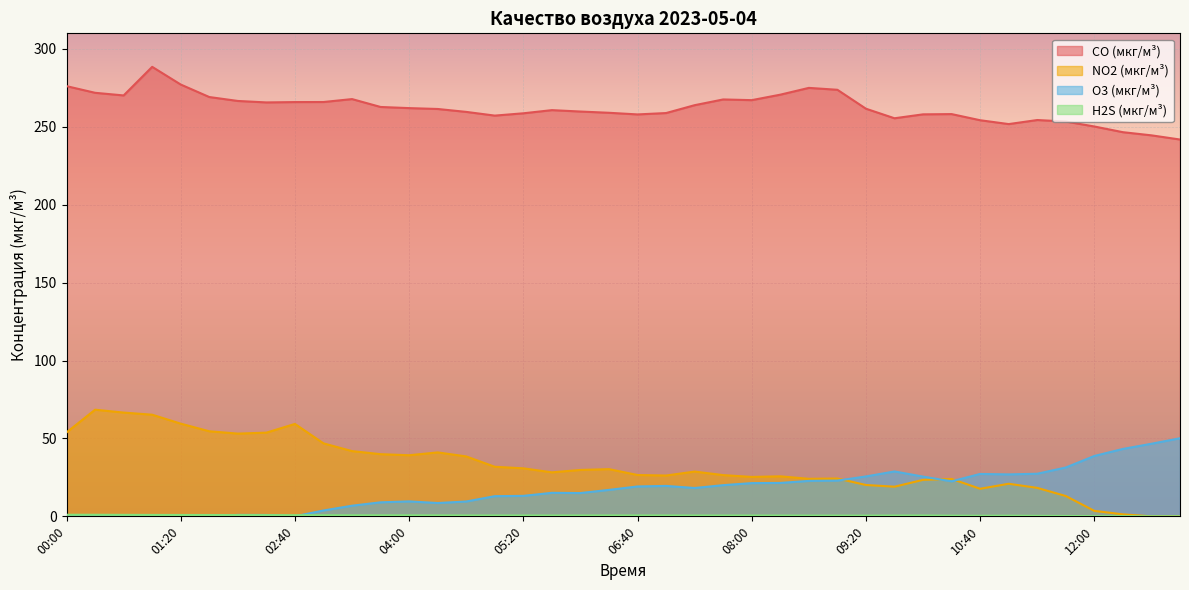

Which category has the lowest value in the H2S (мкг/м³) series?

13:00